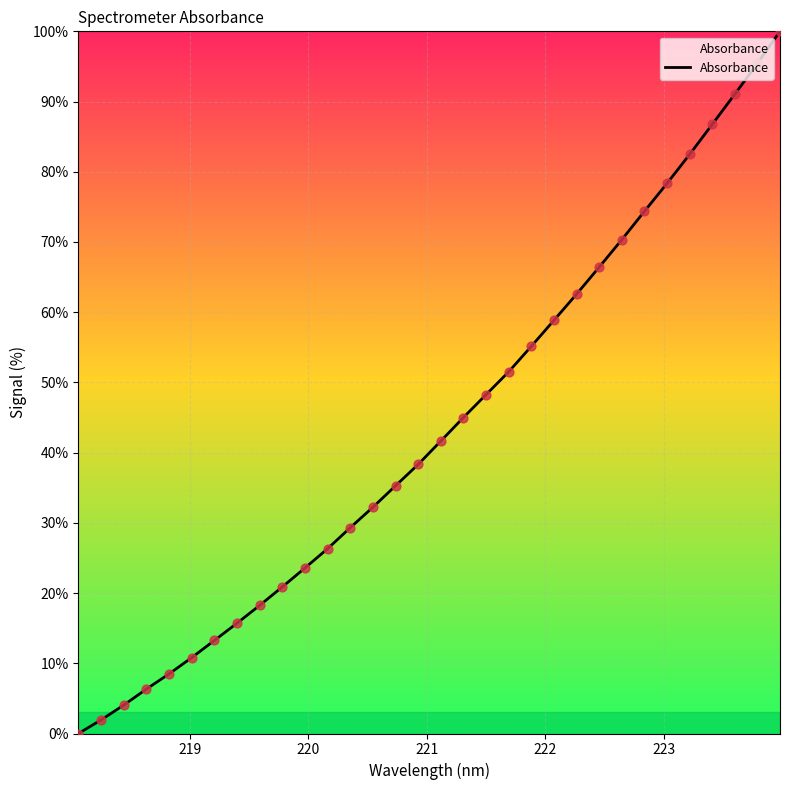

What is the greatest value displayed?

100.0